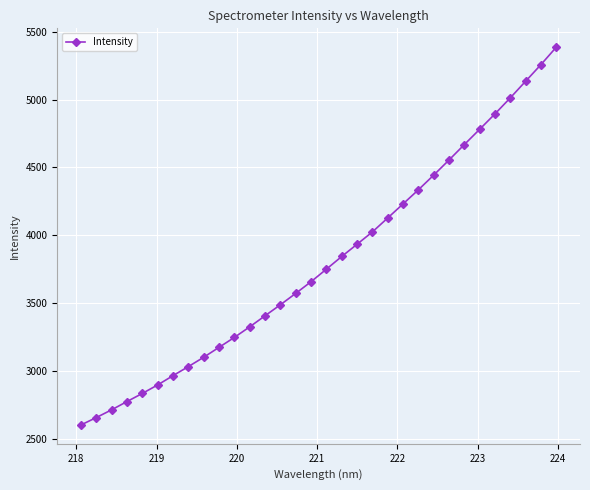

What is the difference between the maximum and minimum values?

2785.7